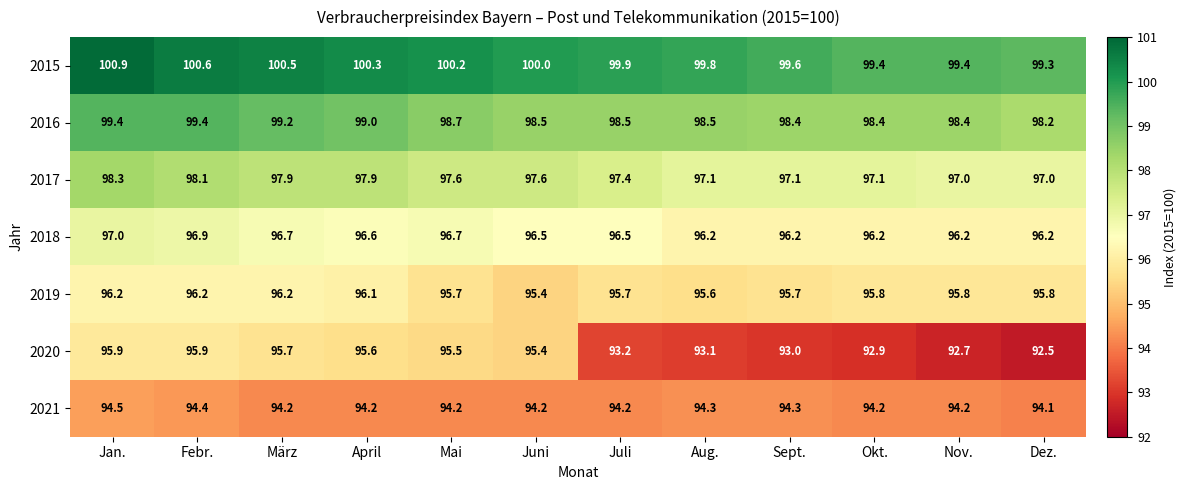

What is the maximum value for 2018?

97.0